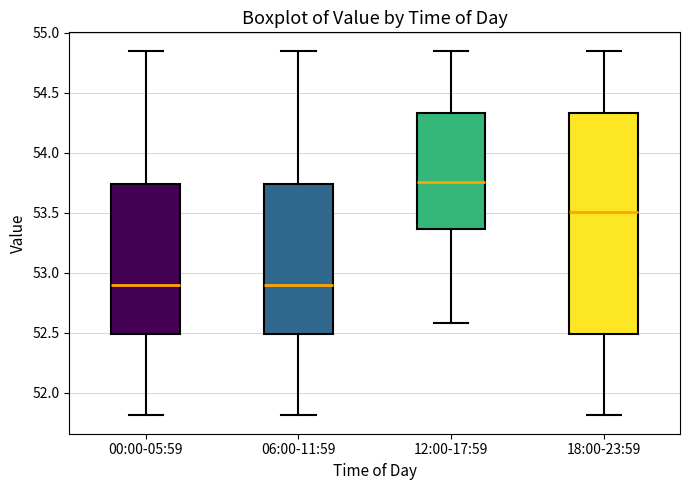

Which box's median line is the highest?

12:00-17:59